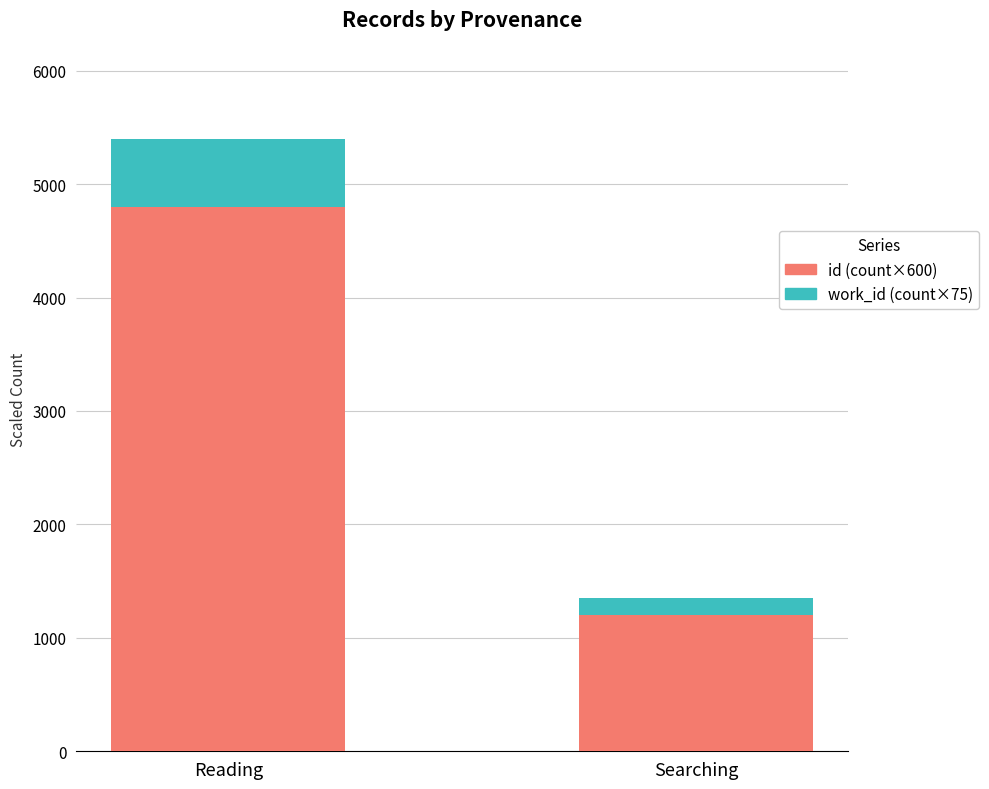

Which category has the highest value in the id (count×600) series?

Reading